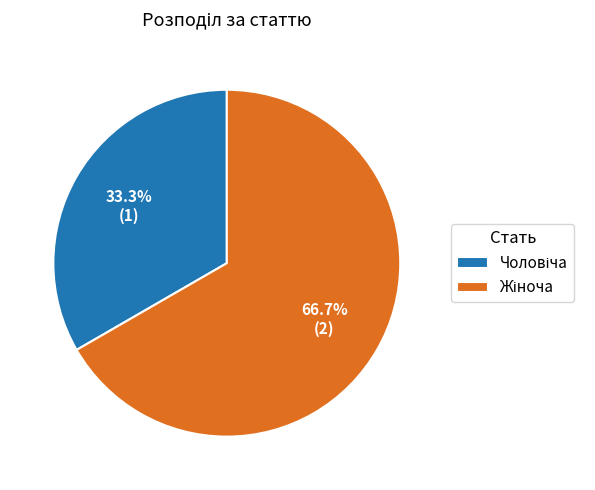

Is there any slice that represents more than half of the pie?

Yes